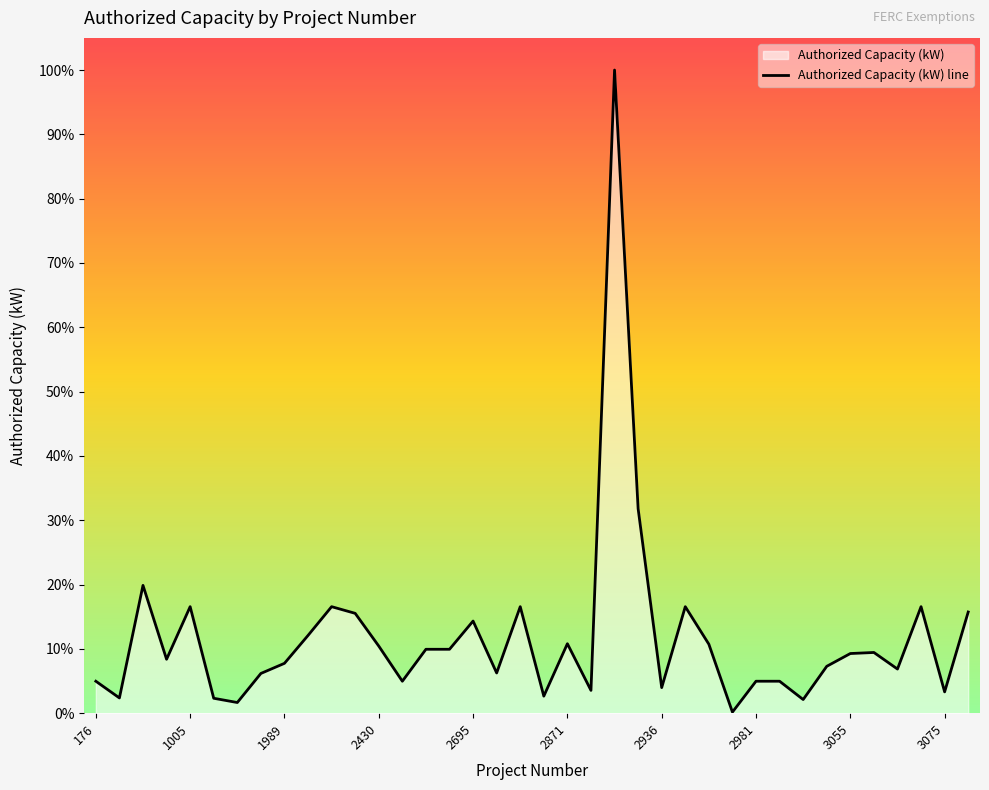

What is the sum of the values at 1715 and 2787?

2387